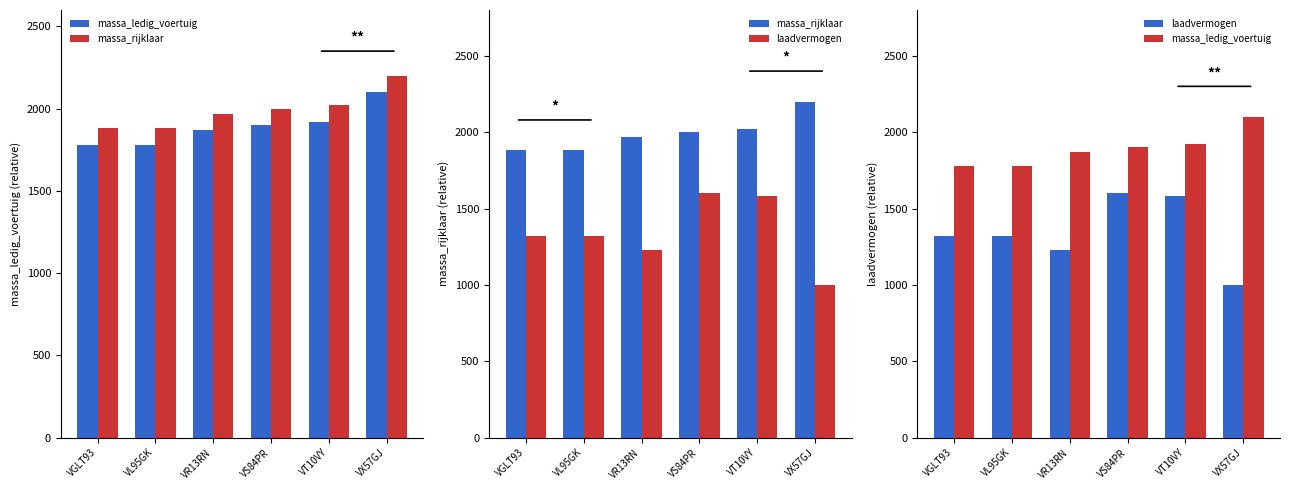

At which category does the chart reach its minimum across all series?

VX57GJ